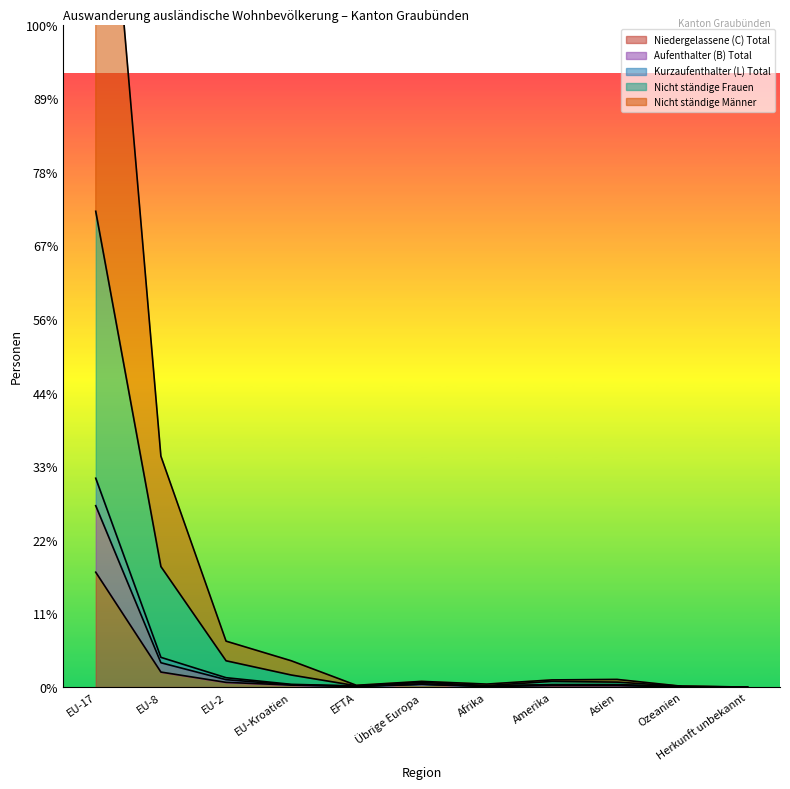

What is the highest value of the Kurzaufenthalter (L) Total series?

4052